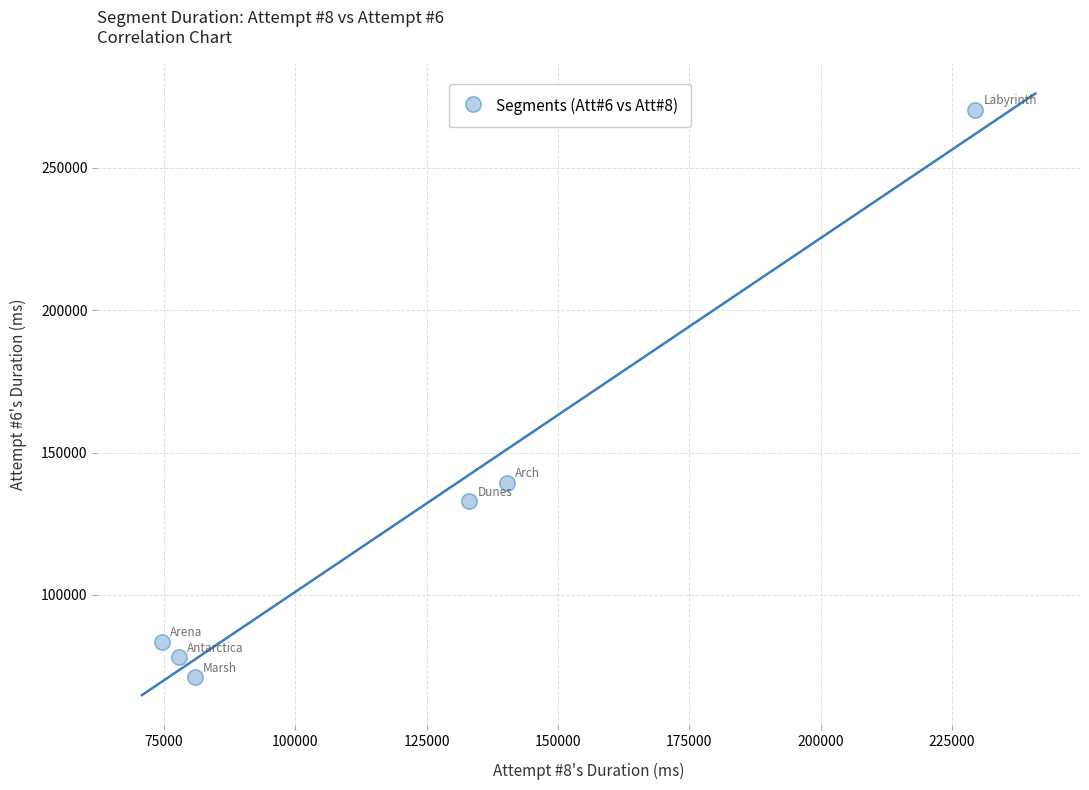

What Y value in the scatter plot is closest to 170744?

139447